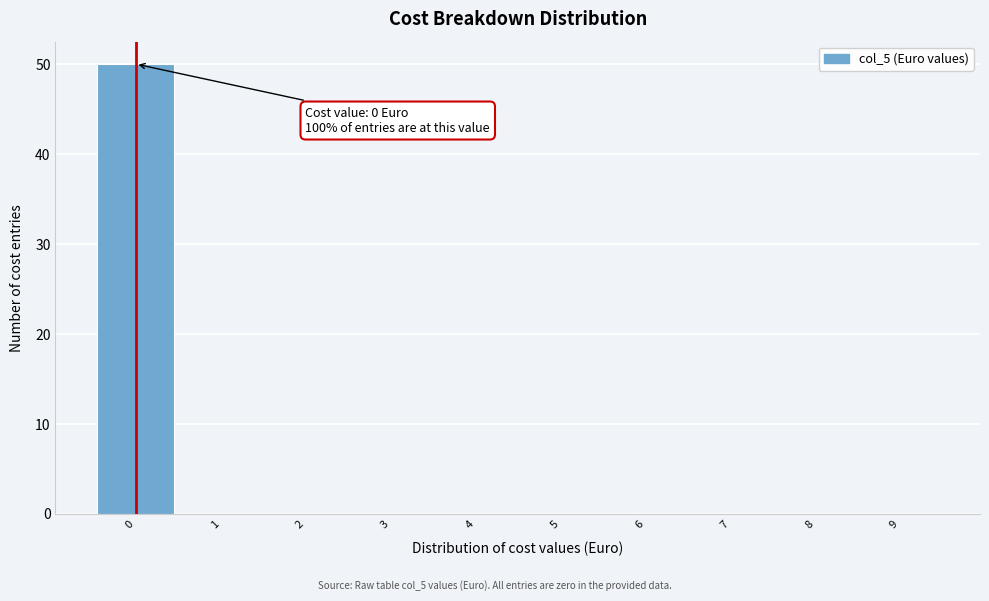

Which range on the x-axis has the tallest bar?

-0.5 to 0.5